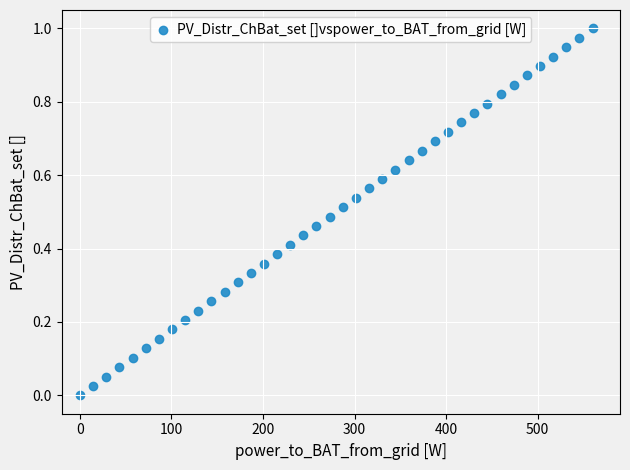

What is the range of X values (max minus min)?

560.0